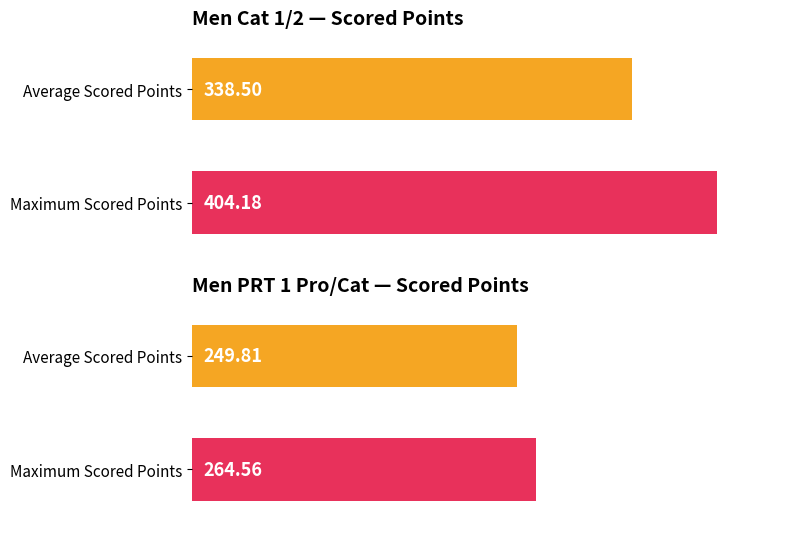

What is the label of the 9th bar from the right?

Men PRT 1 Pro/Cat